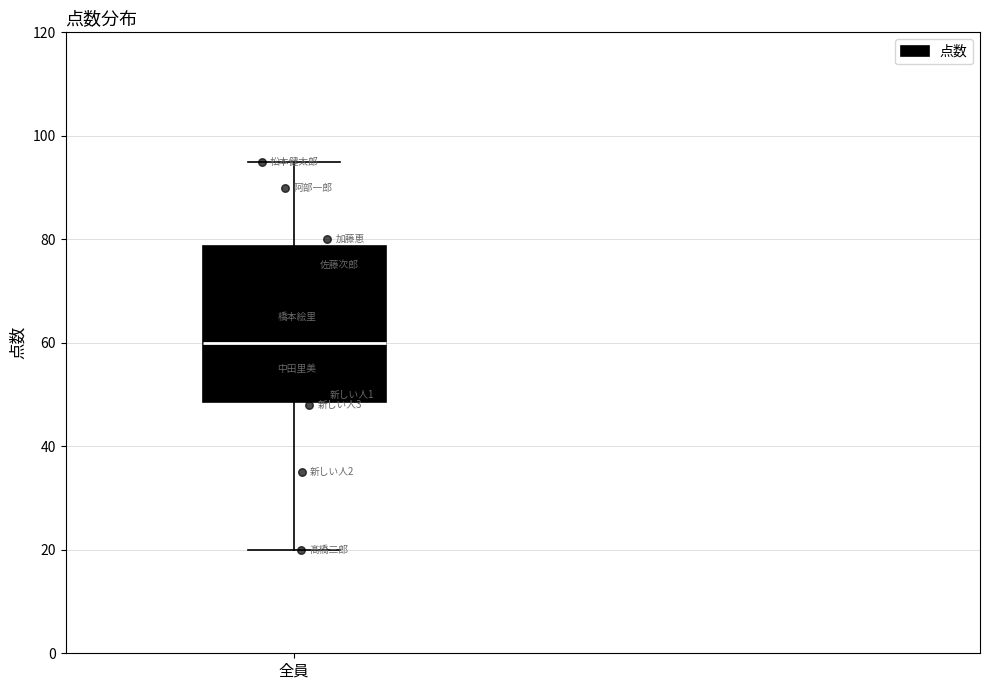

Read this box plot against the y-axis: the position of the median line, the range covered by the box, and the ends of both whiskers. The values are not printed on the chart, so give them approximately, as read against the axis.

median 60, box 48 to 78, whiskers 20 to 96